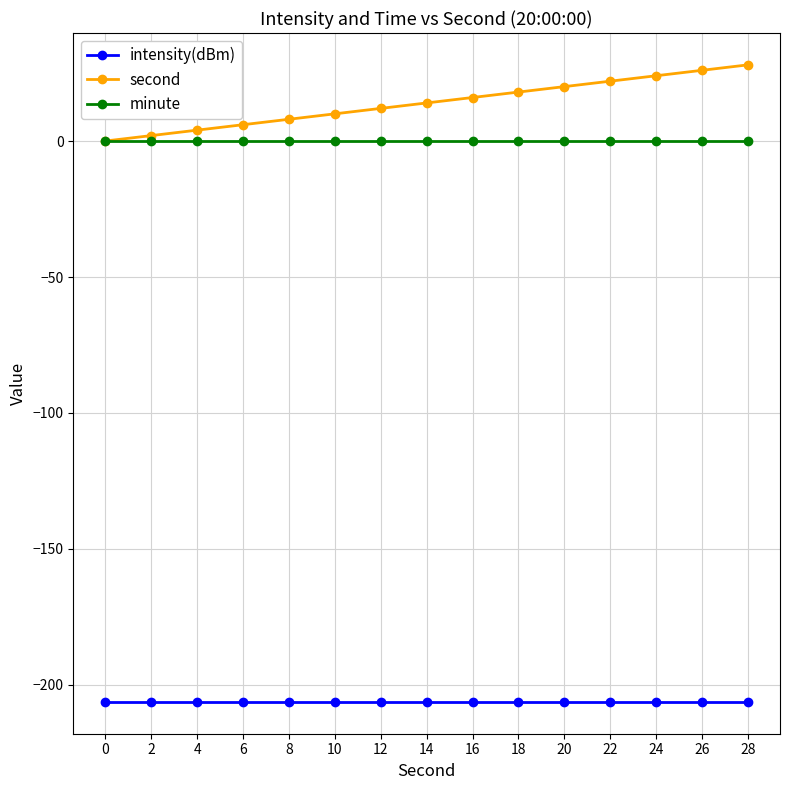

Is the value of minute at 0 greater than the value of second at 12?

No